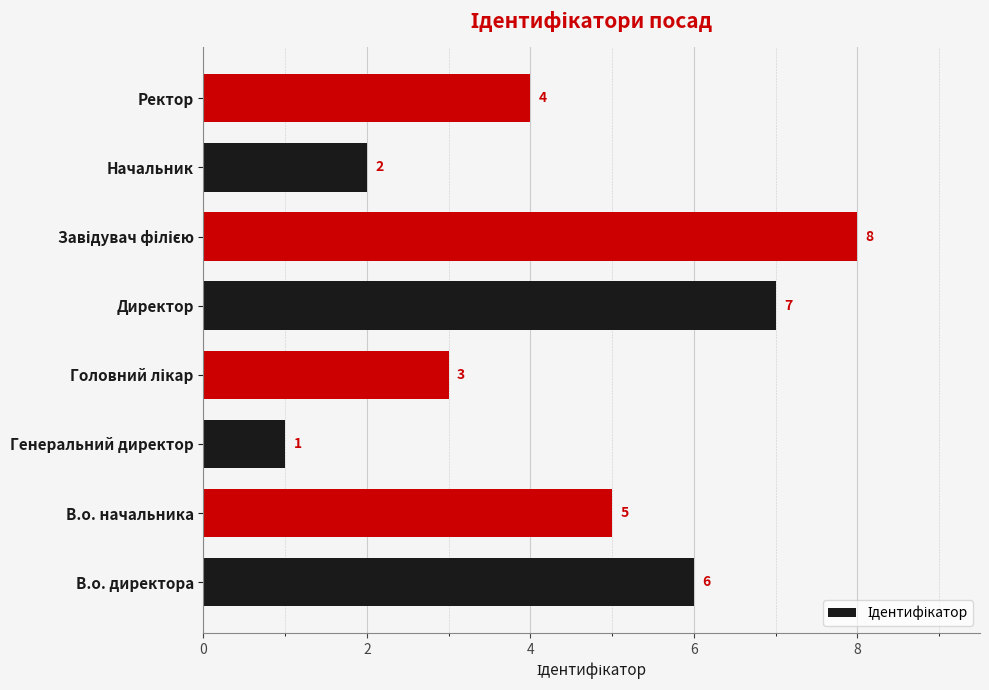

What is the greatest value displayed?

8